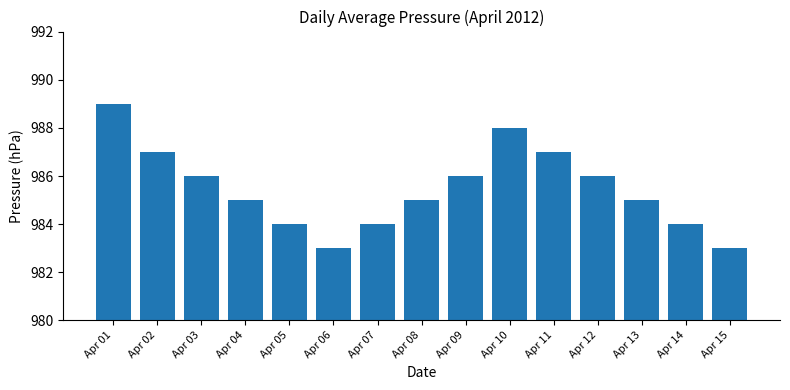

At which label does the data first exceed 985?

Apr 01